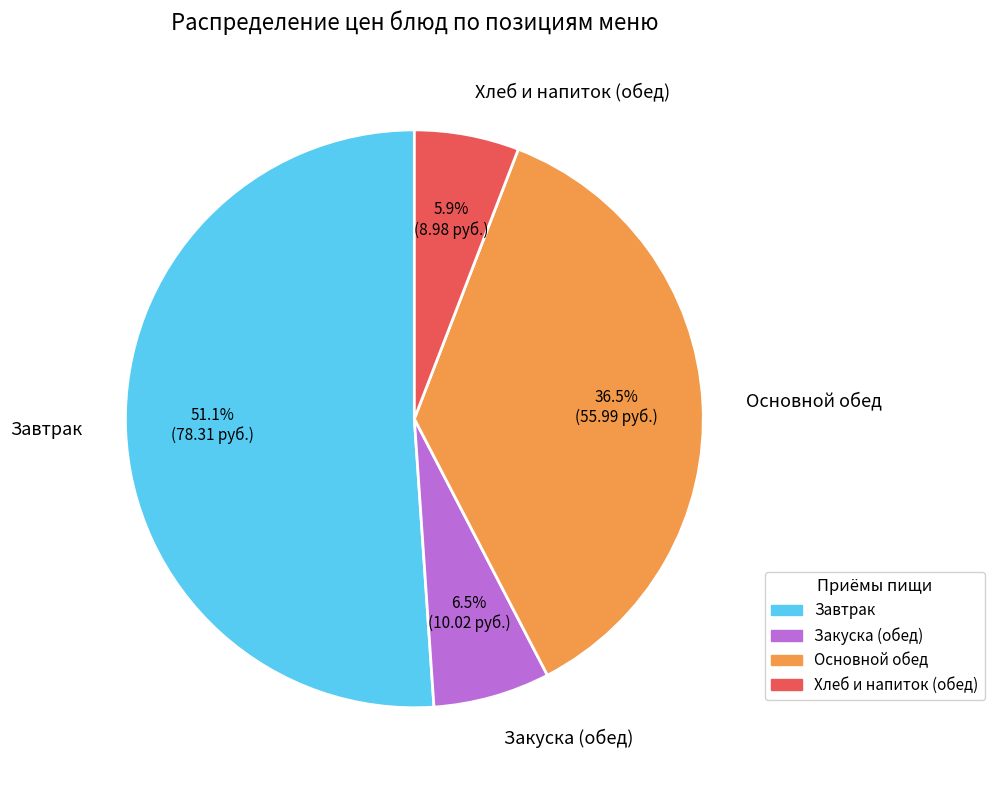

How many segments does this pie chart have?

4